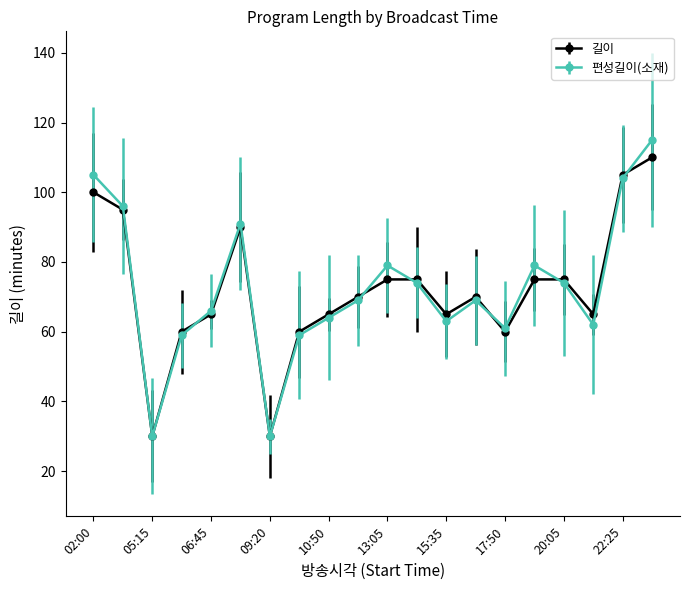

What is the value of the 길이 point at the 19th from the left?

105